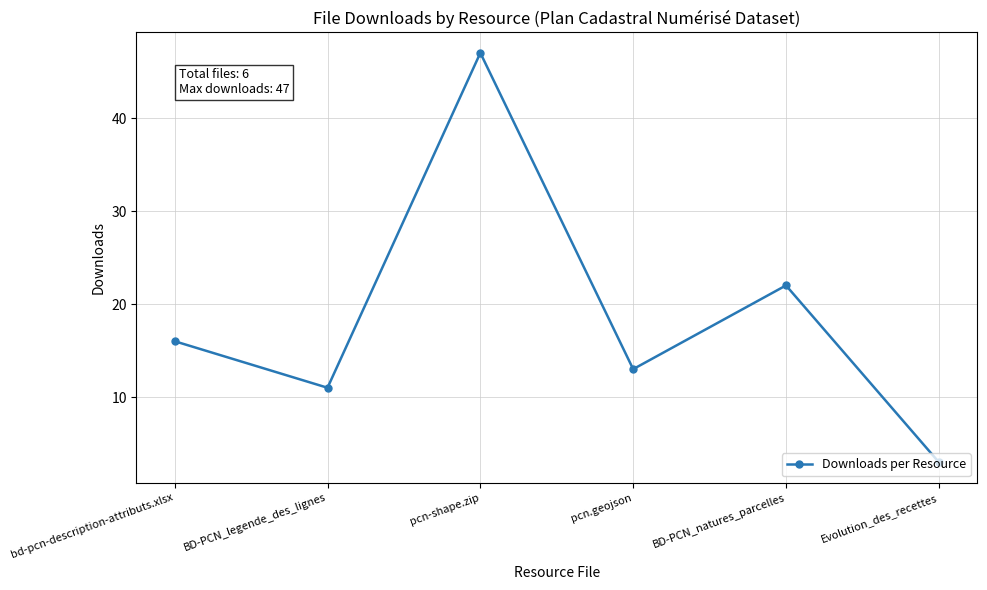

Reading right to left, what are all the values shown in this chart?

Evolution_des_recettes=3	BD-PCN_natures_parcelles=22	pcn.geojson=13	pcn-shape.zip=47	BD-PCN_legende_des_lignes=11	bd-pcn-description-attributs.xlsx=16